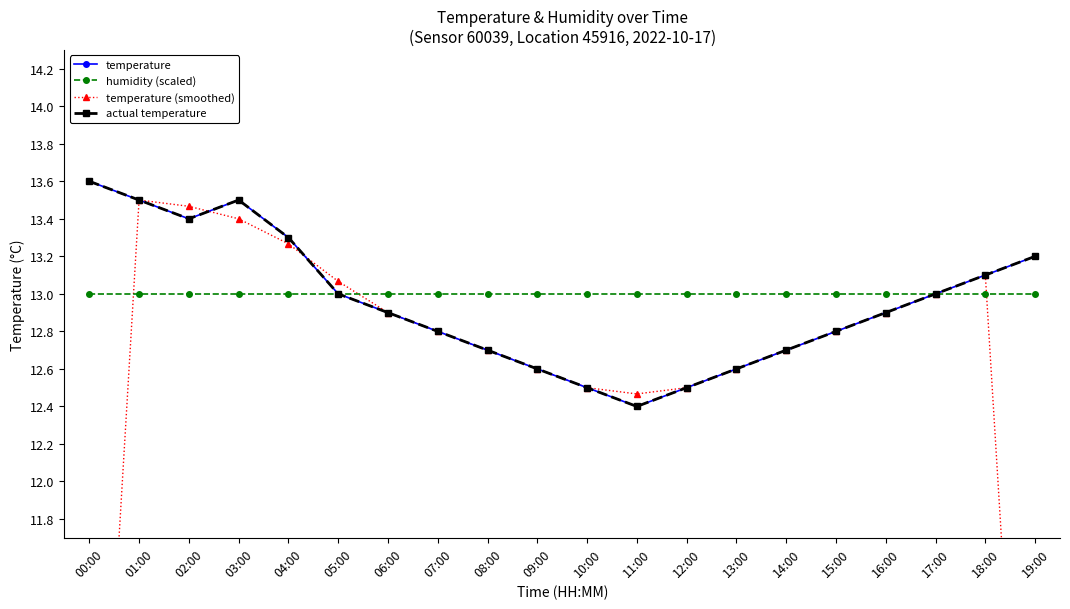

Where is humidity (scaled) nearest to the value 13?

00:00